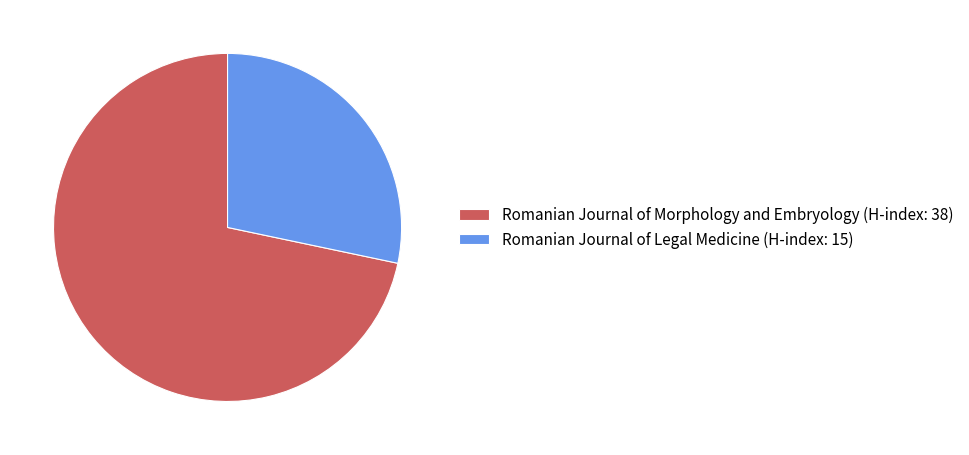

How many slices are in this pie chart?

2